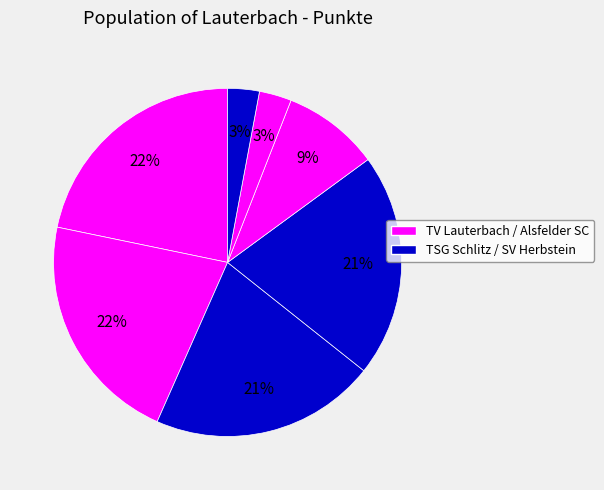

How many segments does this pie chart have?

7